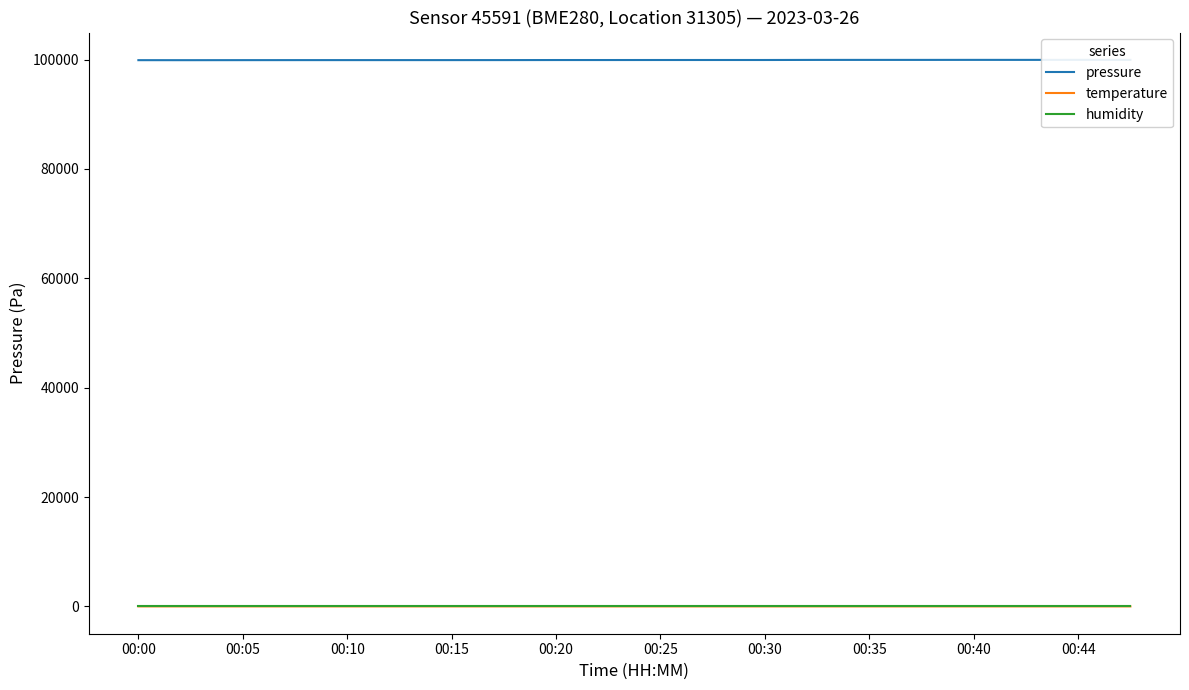

What is the difference between the pressure values at 14 and 00:44?

25.0